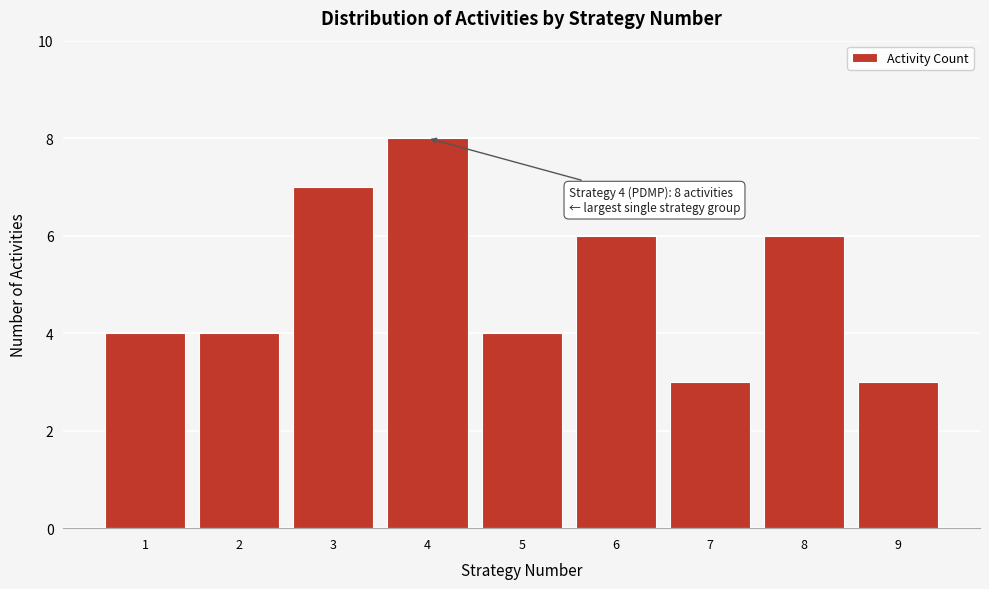

Reading left to right, transcribe all the data shown in this chart.

1=4	2=4	3=7	4=8	5=4	6=6	7=3	8=6	9=3